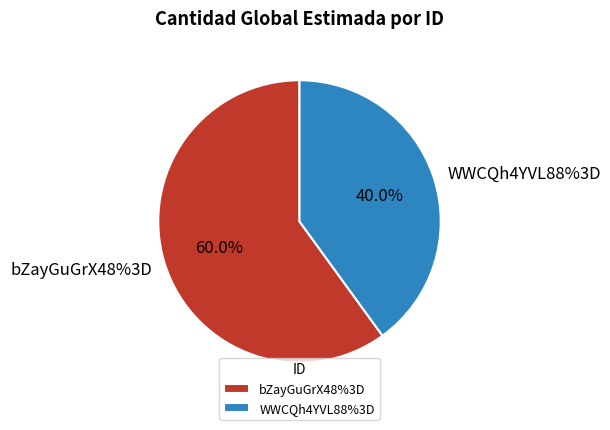

What percentage is the bZayGuGrX48%3D slice, to the nearest percent?

60%